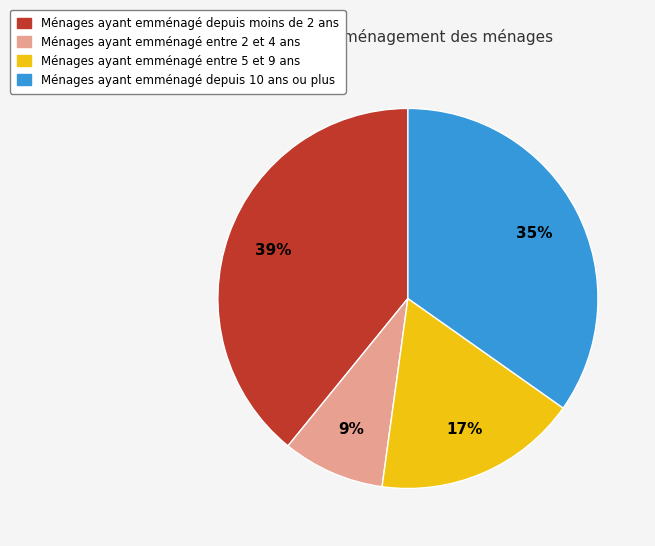

Is there a majority slice in this chart?

No